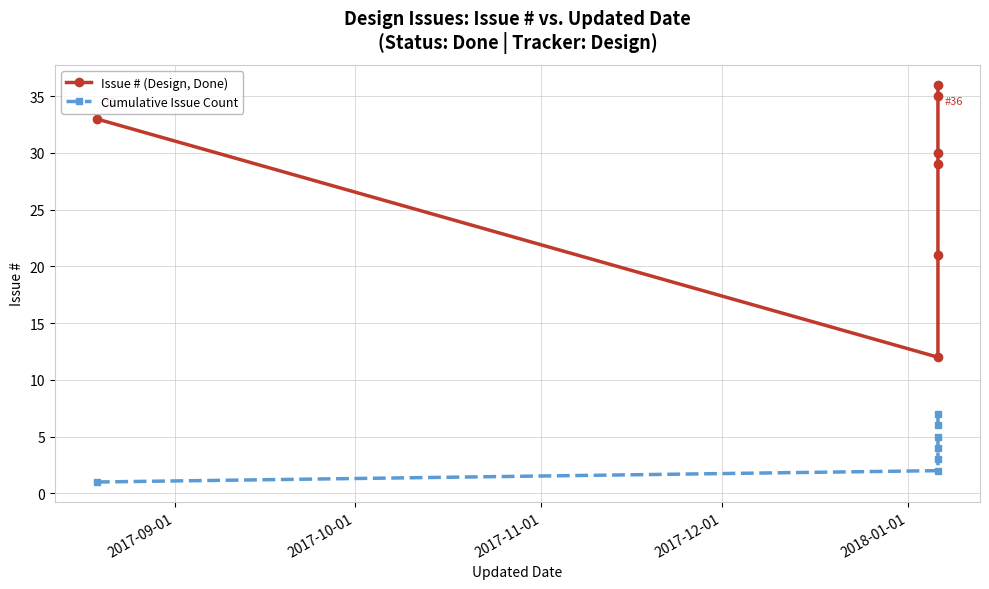

True or false: Cumulative Issue Count and Issue # (Design, Done) cross at least once.

False